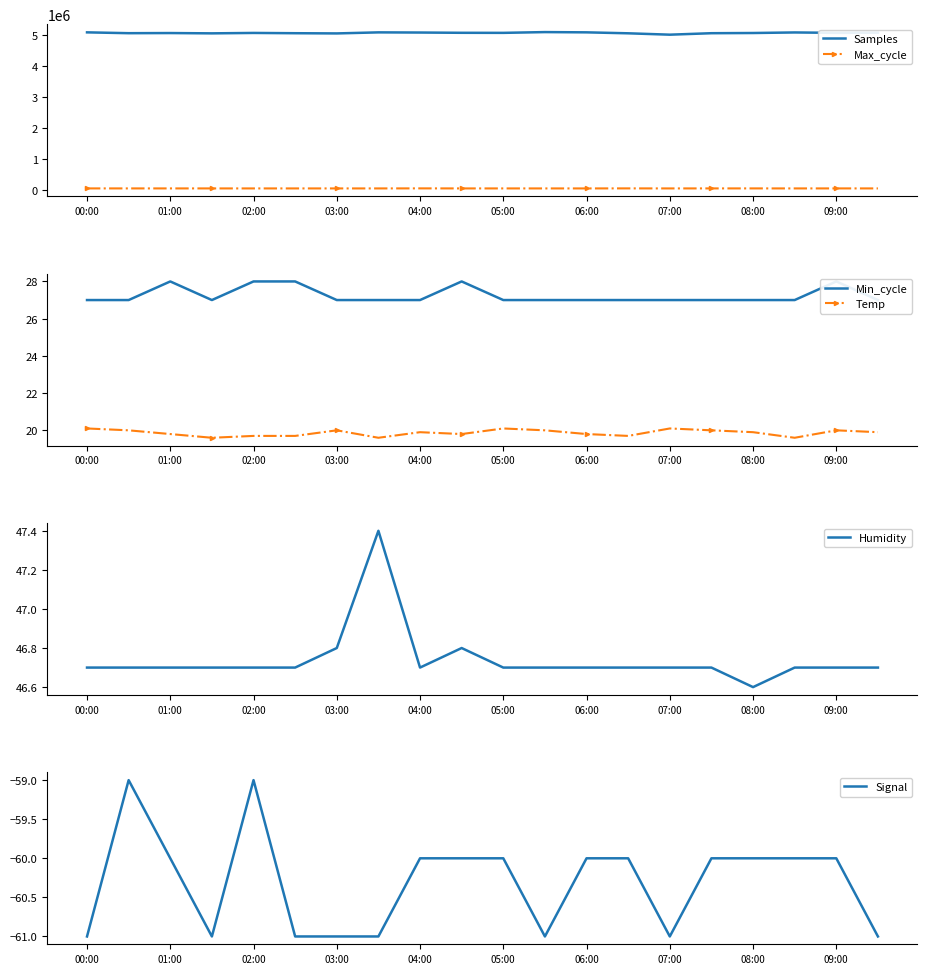

Which series has the largest total across all categories?

Samples